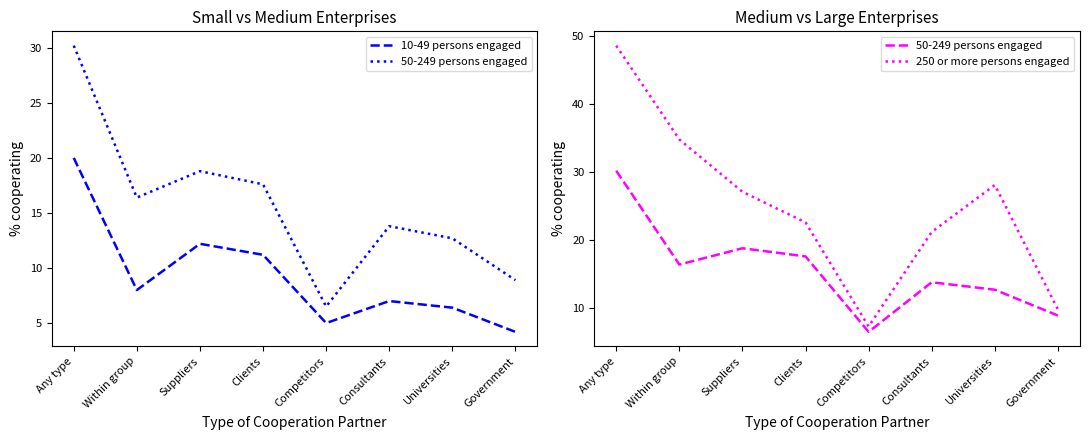

Rank the series at Any type from highest to lowest value.

250 or more persons engaged, 50-249 persons engaged, 10-49 persons engaged